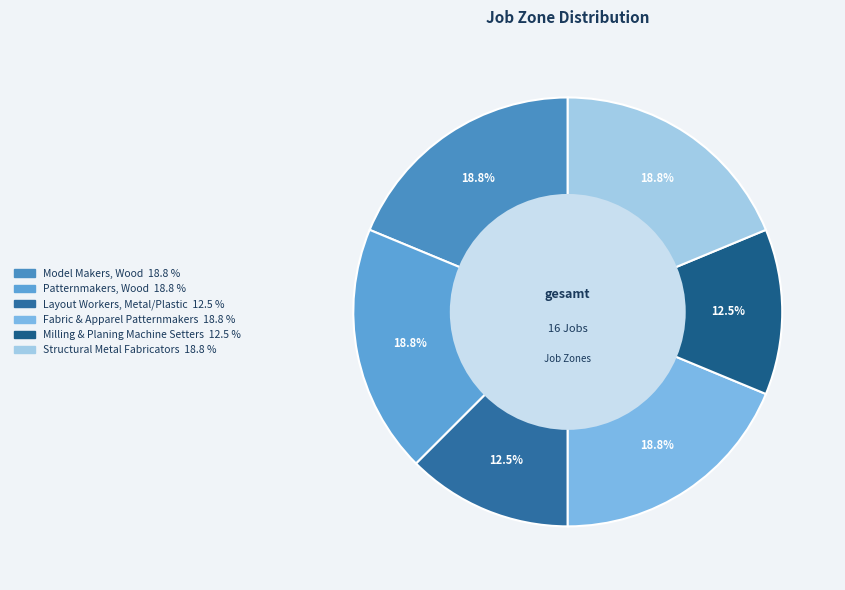

Which category has the smallest portion of the pie?

Layout Workers, Metal and Plastic